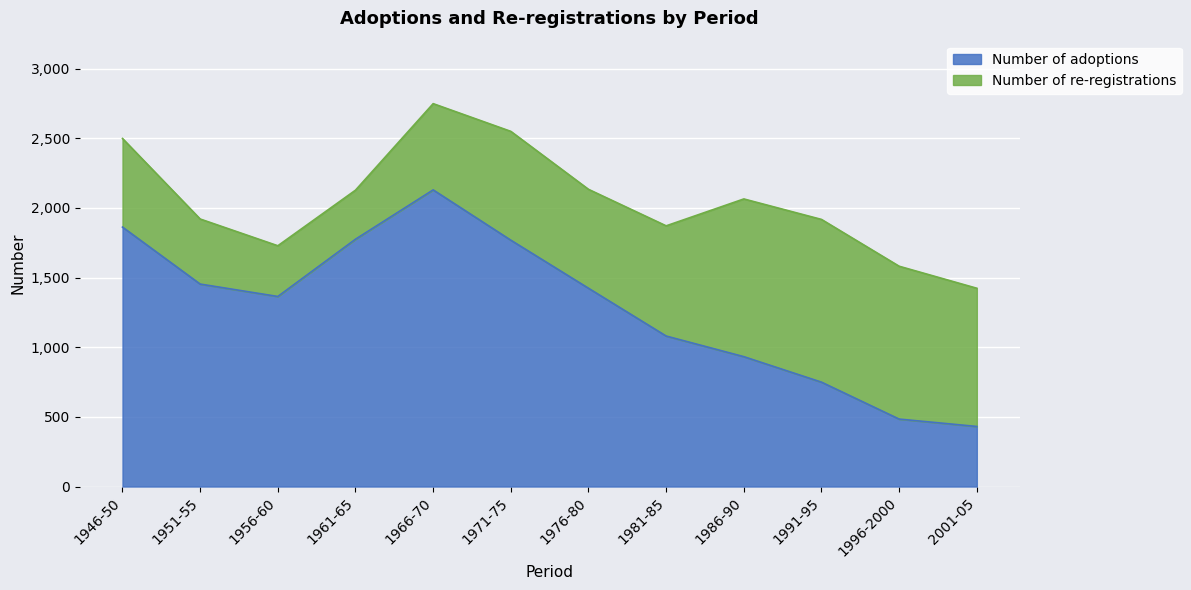

Reading right to left, transcribe all the data shown in this chart.

431	484	749	932	1080	1423	1768	2129	1775	1364	1453	1862